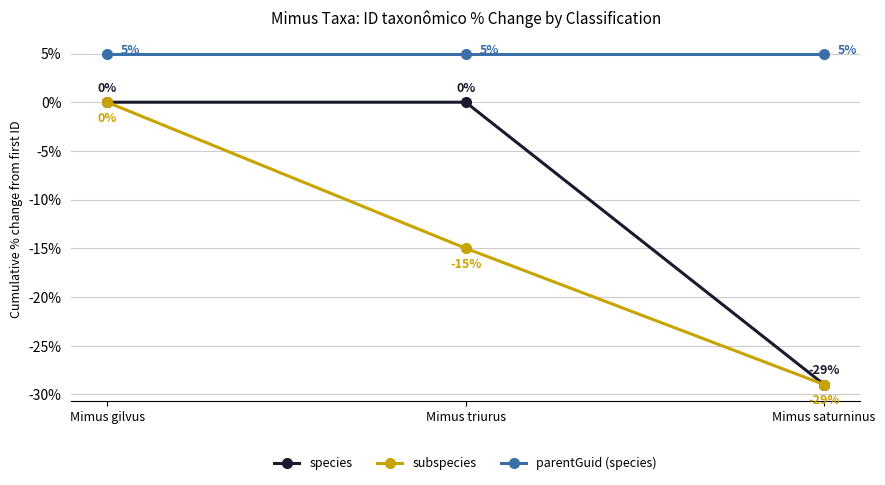

What position from the right is Mimus saturninus?

1